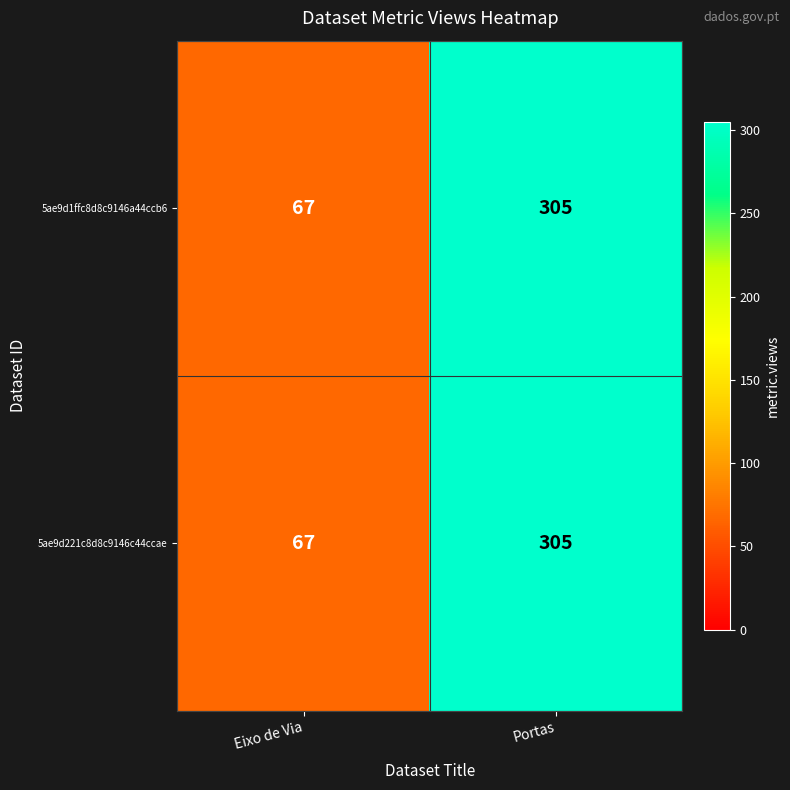

List the labels in order of 5ae9d221c8d8c9146c44ccae value, smallest first.

Eixo de Via, Portas